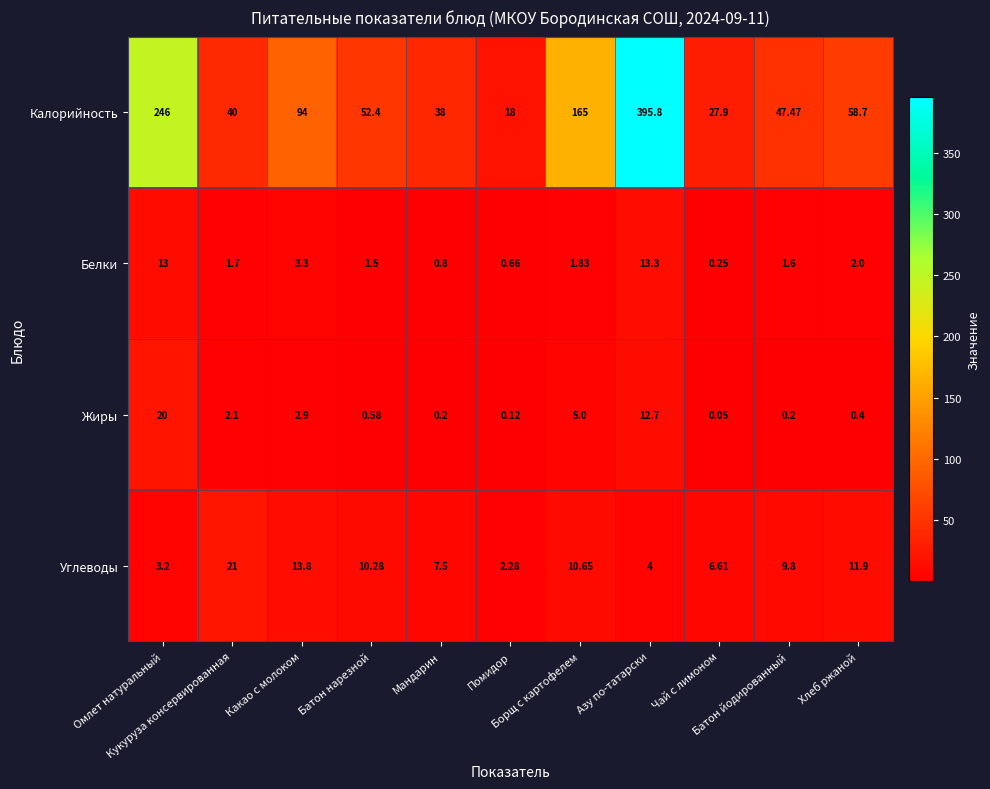

Which series has the largest range (max minus min)?

Калорийность